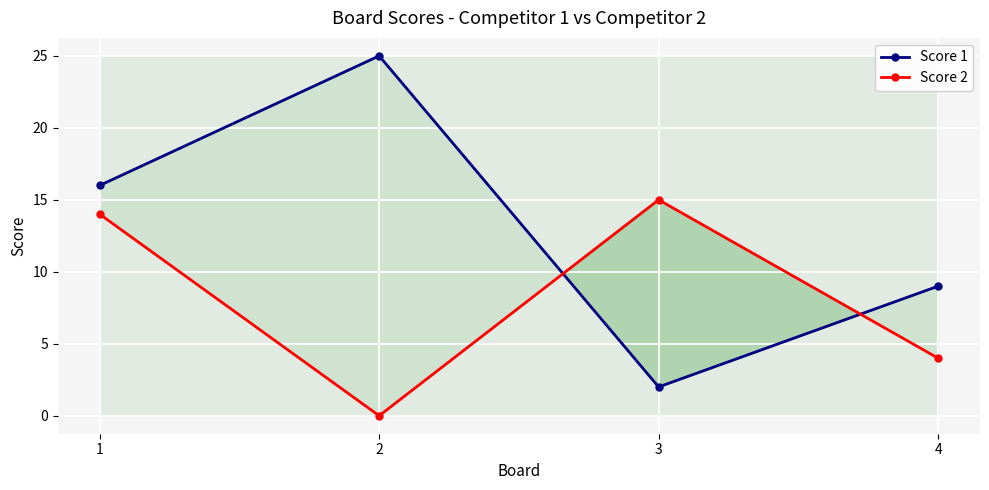

What is the greatest value displayed?

25